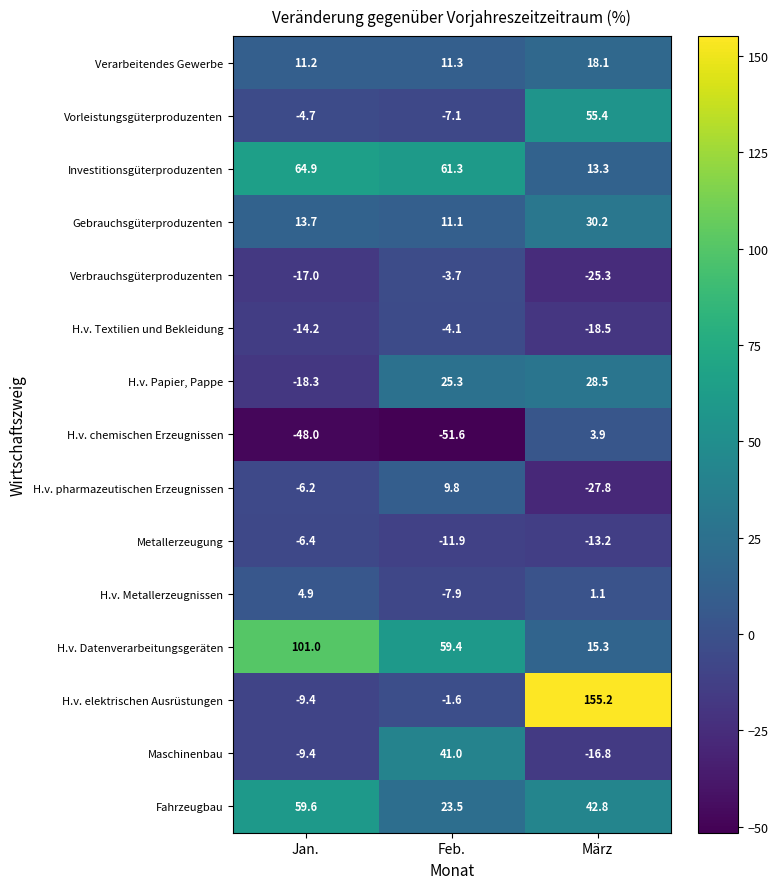

What is the sum of all Metallerzeugung values?

-31.5